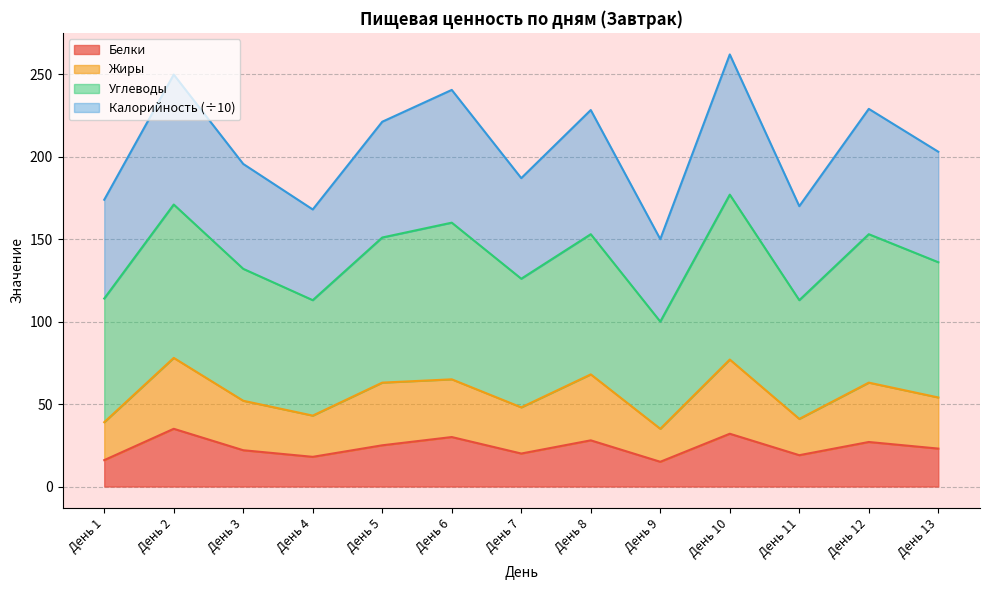

What is the difference between the Белки values at День 13 and День 2?

12.0